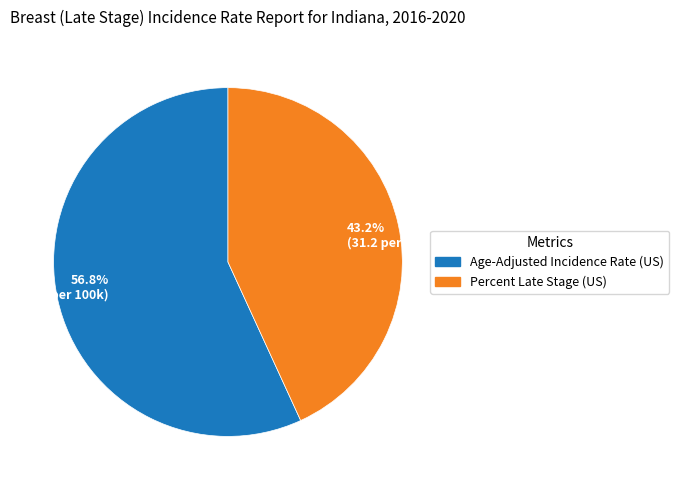

Which has a higher value, 56.8% (41.1 per 100k) or 43.2% (31.2 per 100k)?

56.8% (41.1 per 100k)